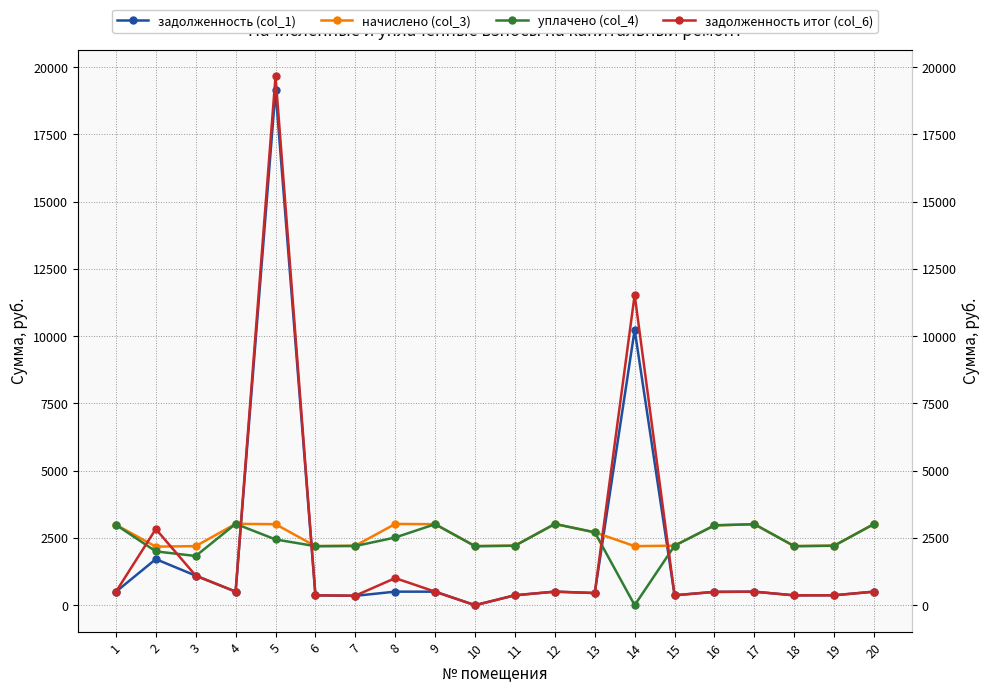

Reading right to left, what are all the values shown in this chart?

задолженность (col_1): 503.3	368.6	365.8	501.8	494.6	368.6	10236.8	451.6	503.3	368.6	0.0	501.8	503.3	348.2	365.8	19143.4	504.0	1097.7	1712.2	498.2
начислено (col_3): 3019.7	2211.8	2194.6	3011.0	2967.8	2211.8	2194.6	2709.5	3019.7	2211.8	2194.6	3011.0	3019.7	2211.8	2194.6	3011.0	3024.0	2194.6	2177.3	2989.4
уплачено (col_4): 3019.7	2211.8	2194.6	3011.0	2967.8	2211.8	0.0	2709.5	3019.7	2211.8	2194.6	3011.0	2516.4	2200.0	2194.6	2443.6	3024.0	1828.8	2000.0	2989.4
задолженность итог (col_6): 503.3	368.6	365.8	501.8	494.6	368.6	11537.6	451.6	503.3	368.6	0.0	501.8	1006.6	354.1	365.8	19661.2	504.0	1098.9	2830.9	498.2